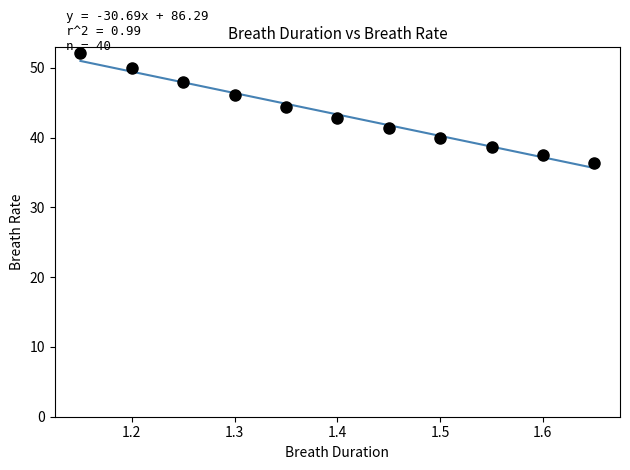

What is the greatest value displayed?

51.0